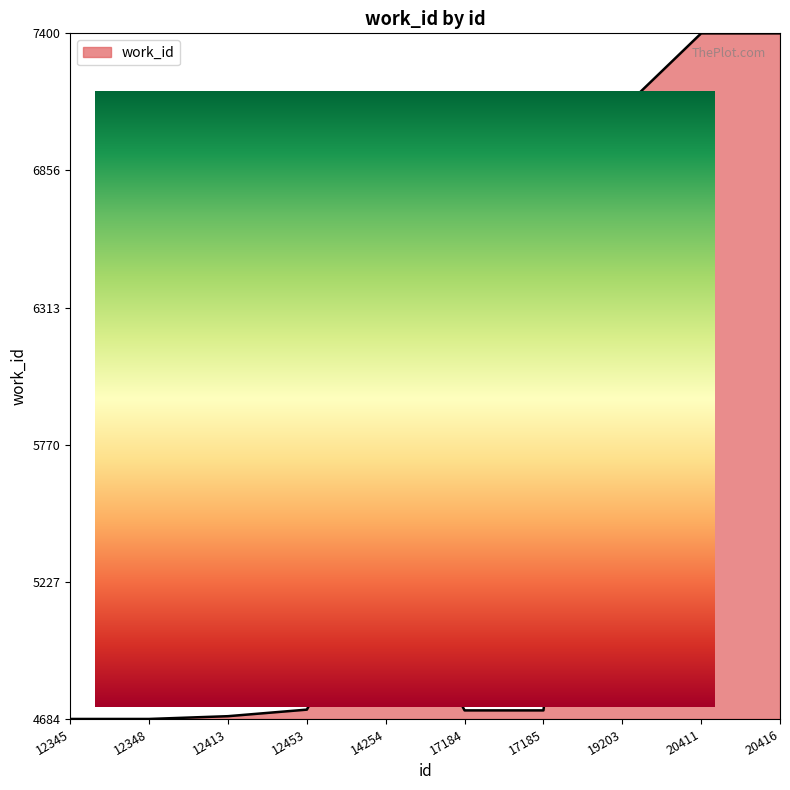

How many interior local peaks (higher than both neighbors) does the data have?

1